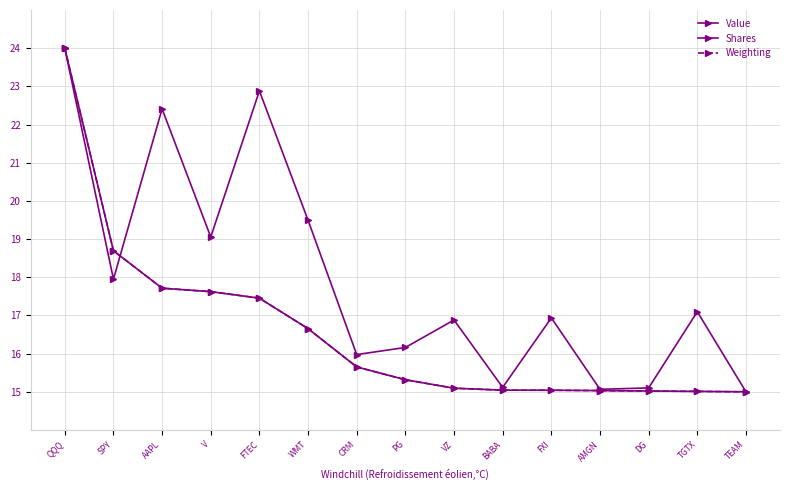

Is this an area chart (filled region under the line)?

No